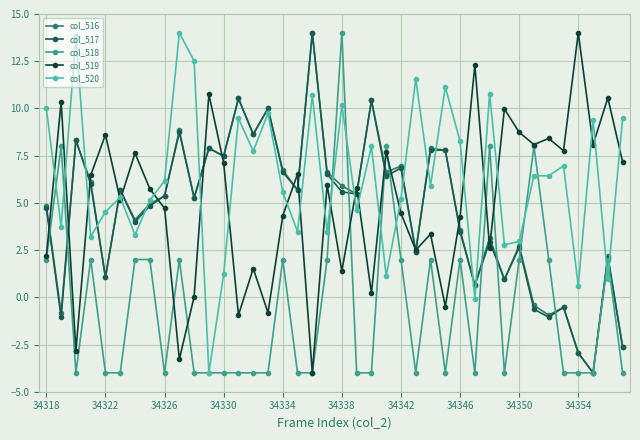

True or false: col_520 and col_519 cross at least once.

True